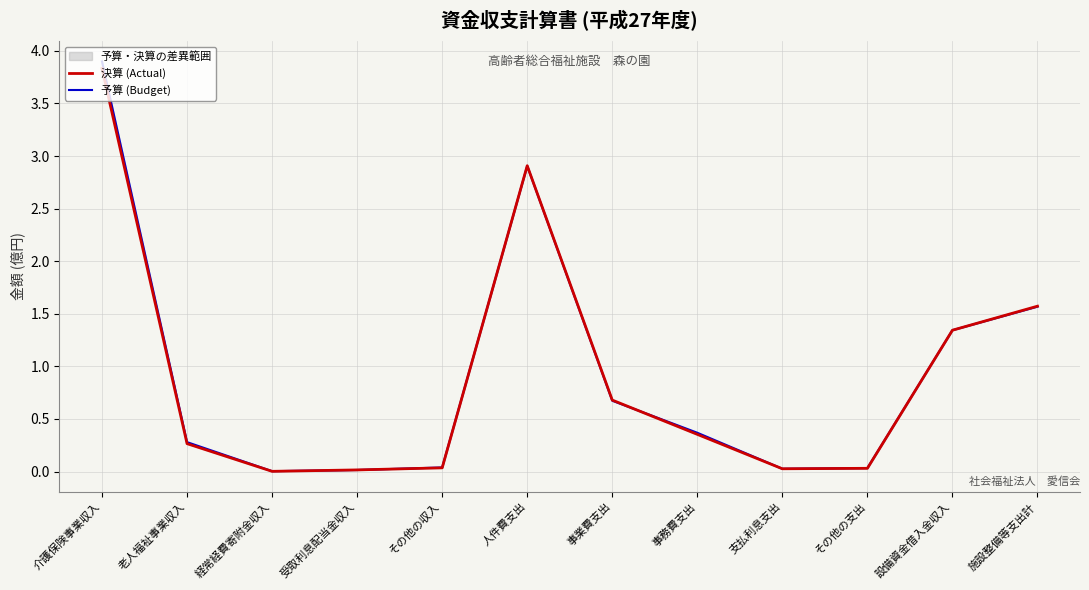

What is the difference between the 予算 (Budget) values at 事業費支出 and 設備資金借入金収入?

0.7